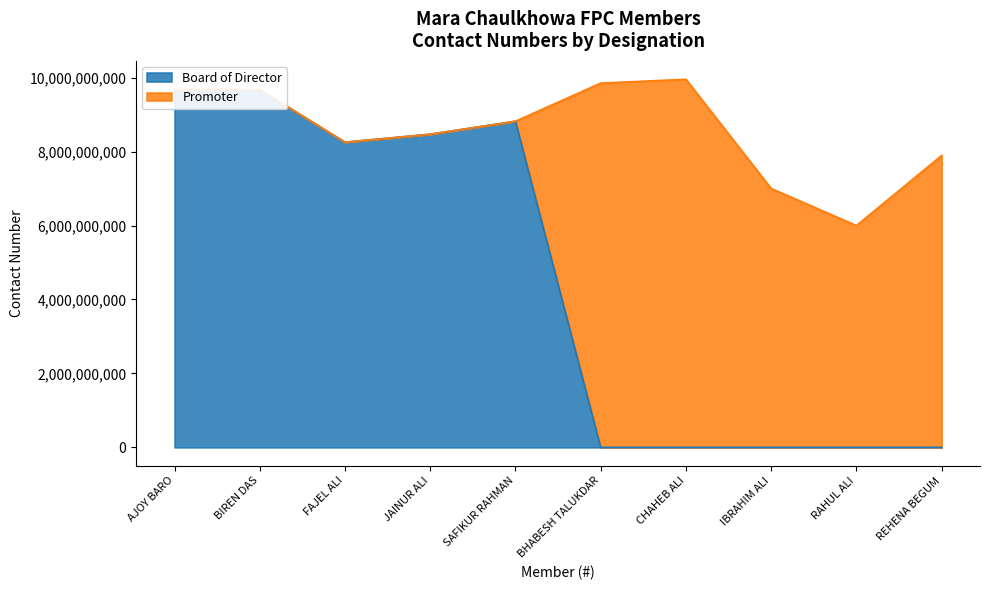

What is the value of the 2nd point from the left?

9678664314